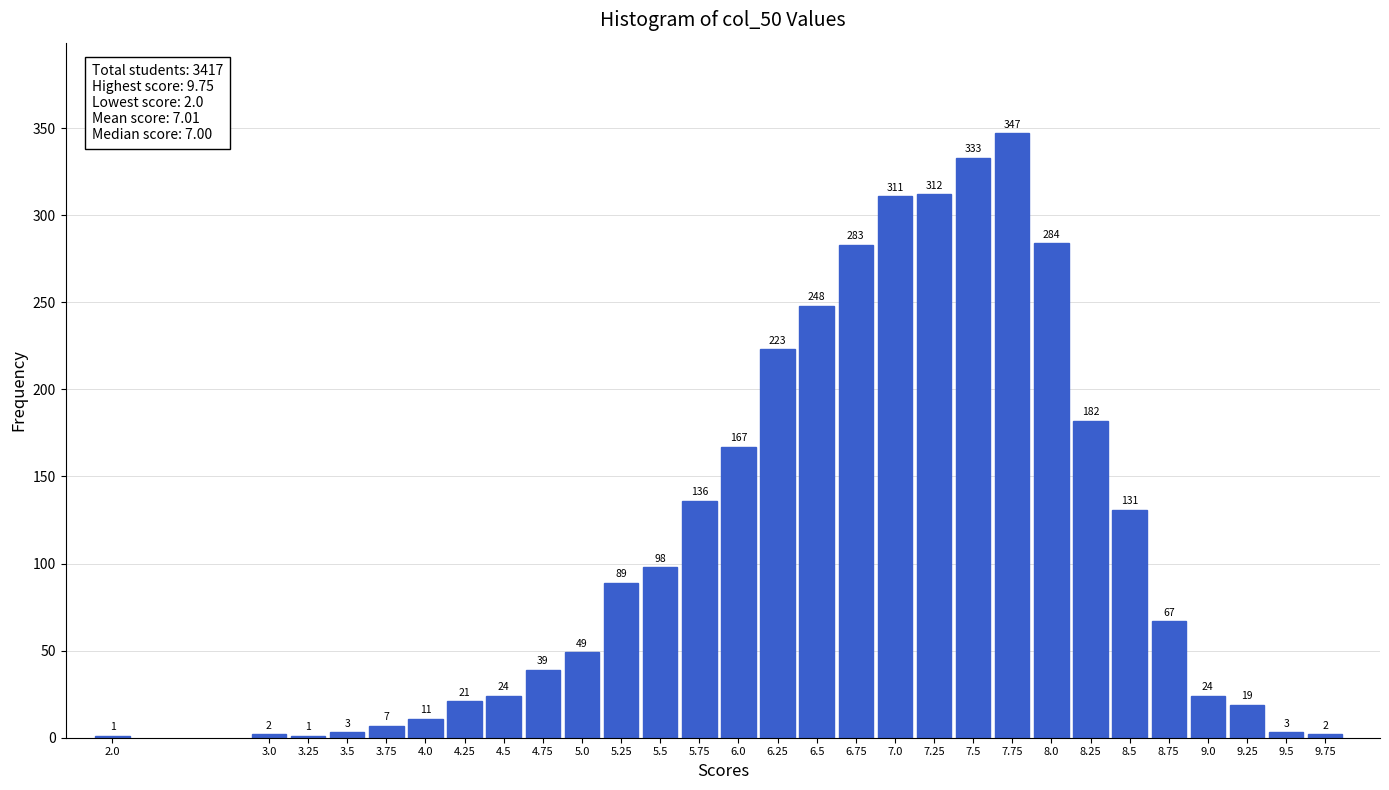

Reading left to right, list all the values displayed in this chart.

2.0=1	3.0=2	3.25=1	3.5=3	3.75=7	4.0=11	4.25=21	4.5=24	4.75=39	5.0=49	5.25=89	5.5=98	5.75=136	6.0=167	6.25=223	6.5=248	6.75=283	7.0=311	7.25=312	7.5=333	7.75=347	8.0=284	8.25=182	8.5=131	8.75=67	9.0=24	9.25=19	9.5=3	9.75=2